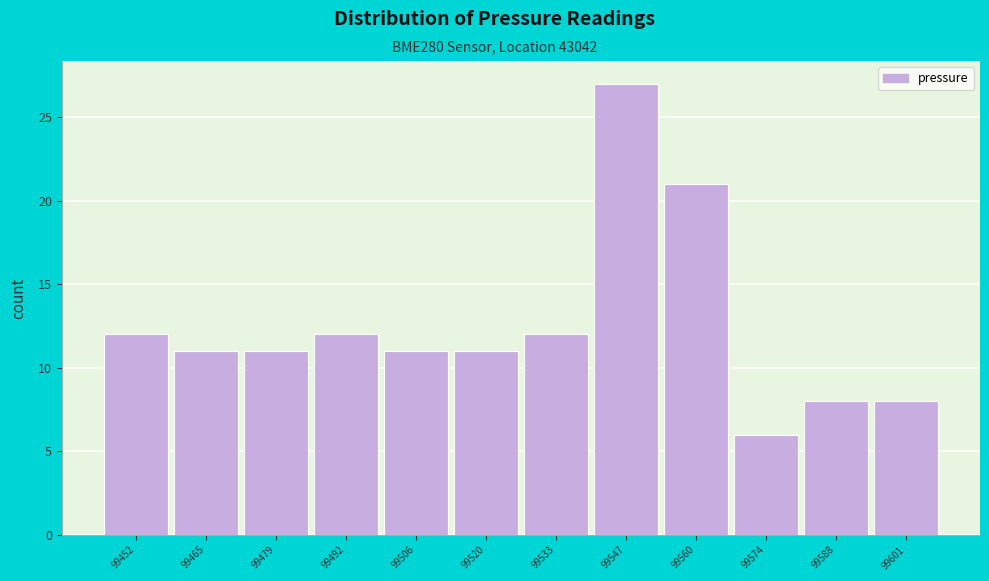

Reading right to left, transcribe all the data shown in this chart.

8	8	6	21	27	12	11	11	12	11	11	12